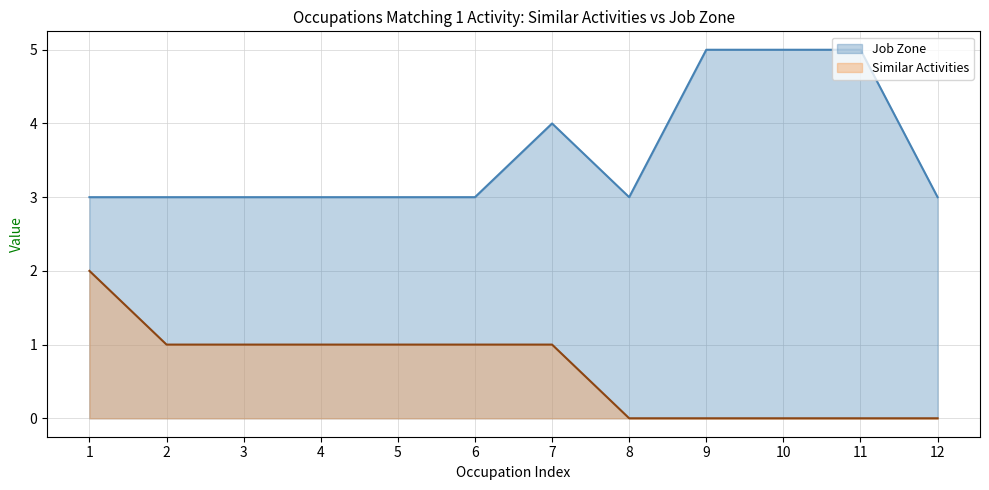

Does the chart display data point markers on the line(s)?

No